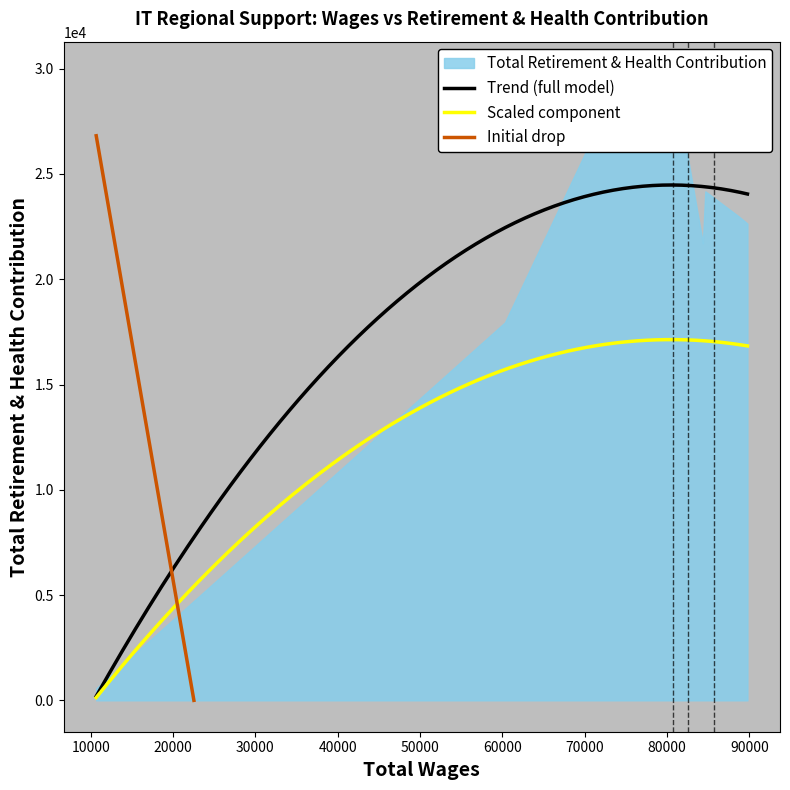

What is the value of the 7th point from the left?

17950